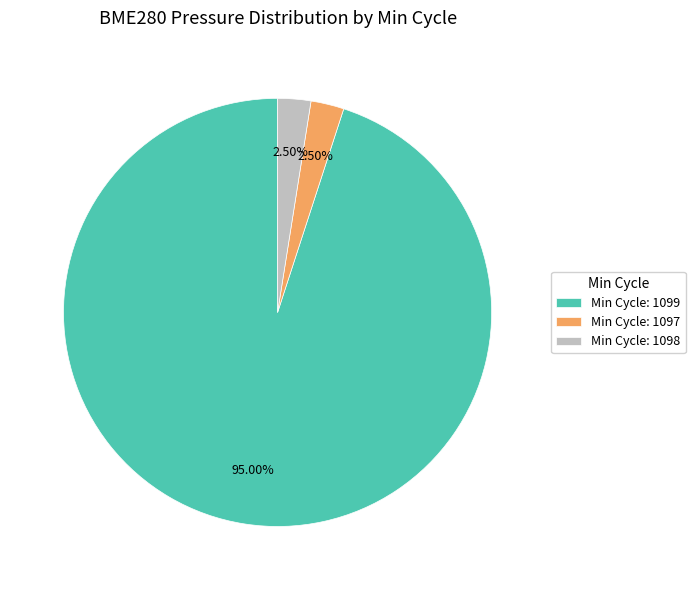

Combined, do Min Cycle: 1098 and Min Cycle: 1097 account for over 50%?

No